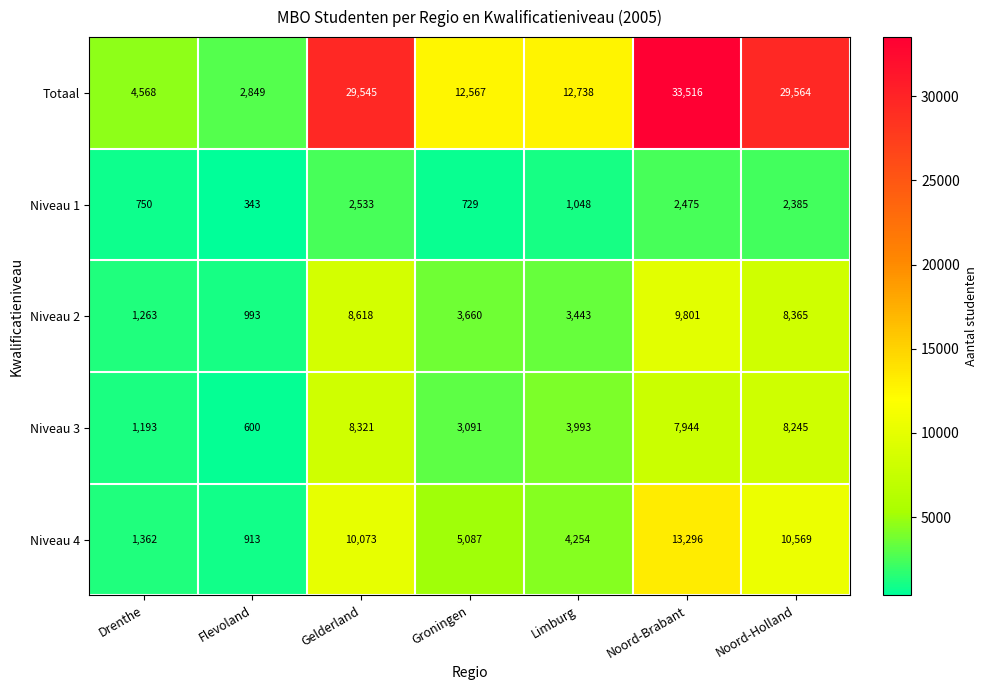

What is the difference between the highest and lowest values at Drenthe?

3818